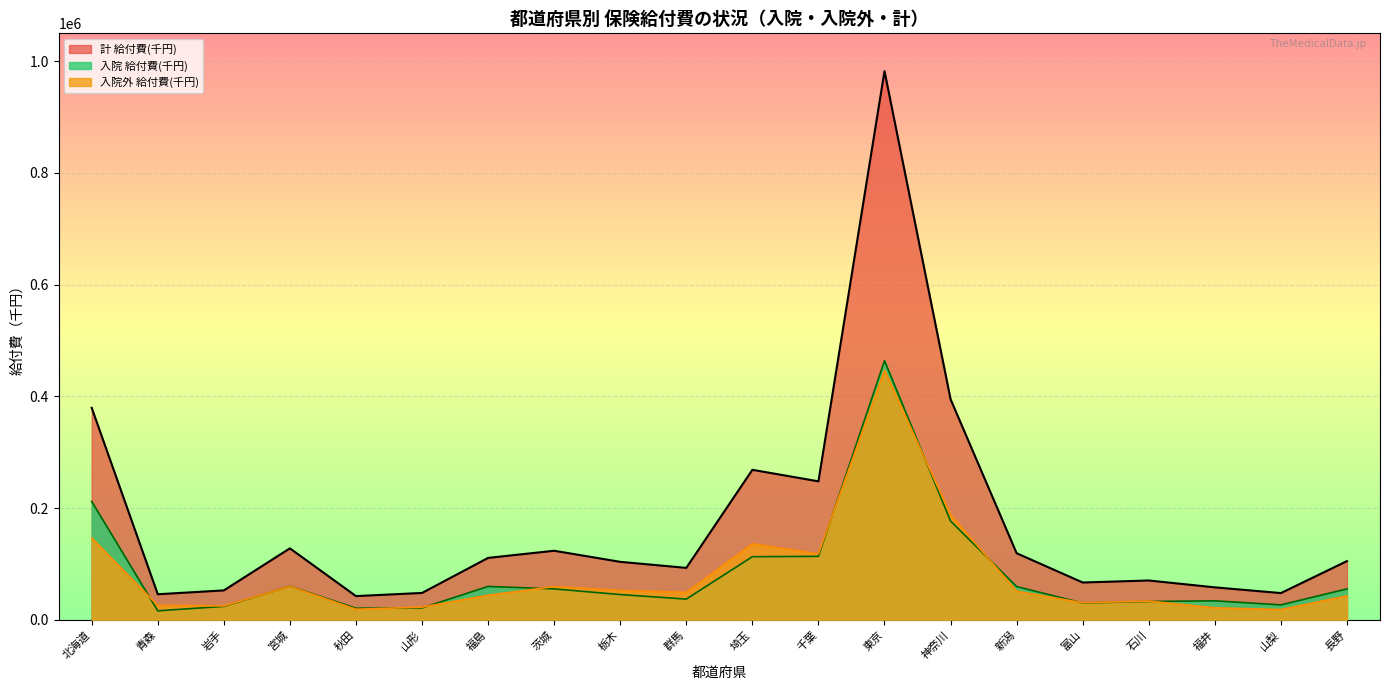

Does the chart display data point markers on the line(s)?

No